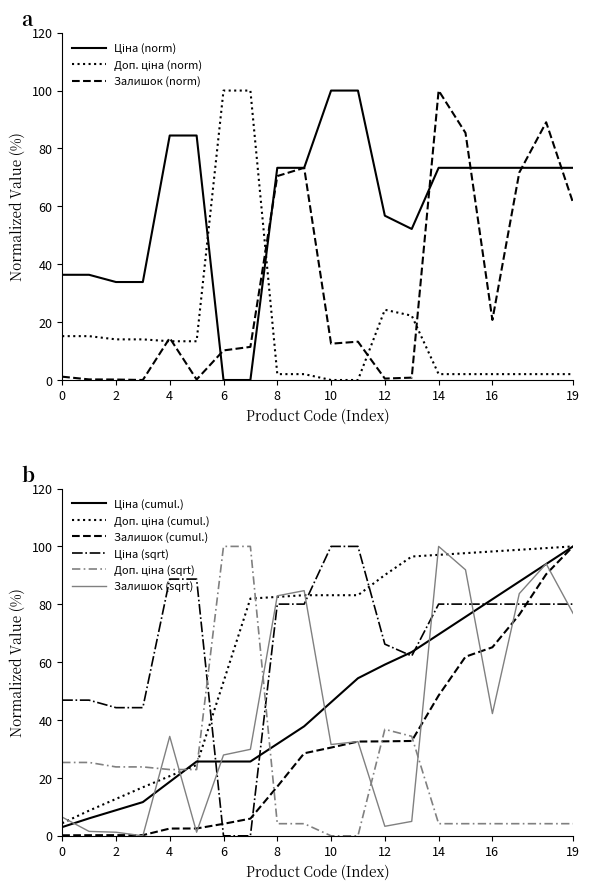

What is the highest value of the Залишок (norm) series?

100.0